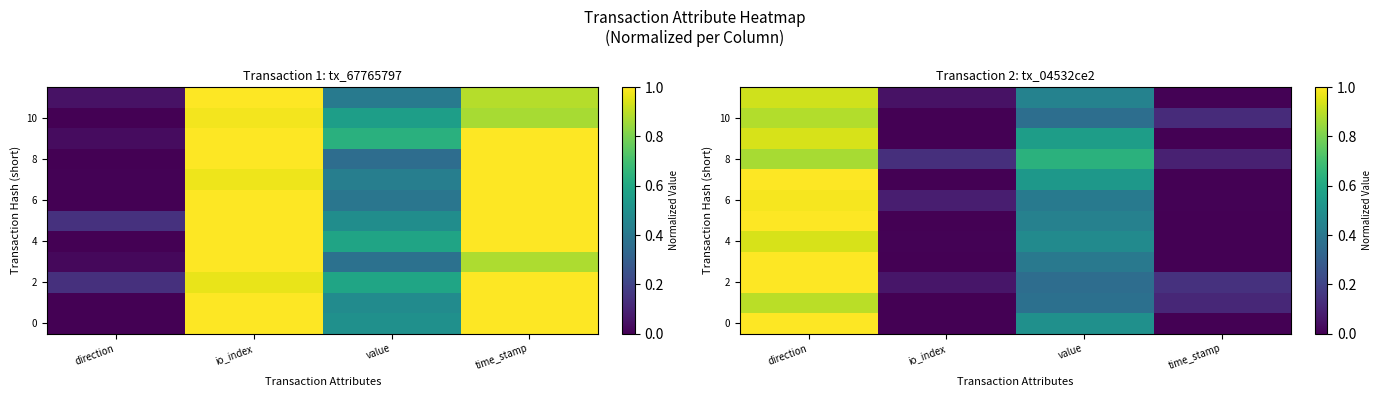

What is the difference between the second highest and second lowest values in the row_6 series?

0.3